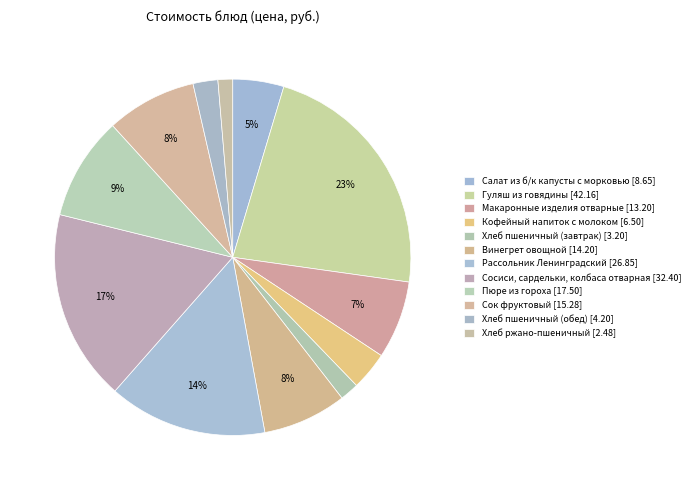

The Сосиси, сардельки, колбаса отварная slice represents 17% of the pie. True or false?

True